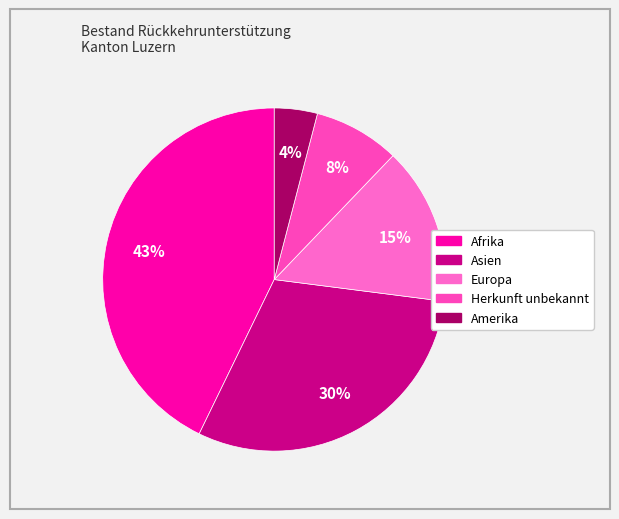

Does Amerika represent more than half of the total?

No